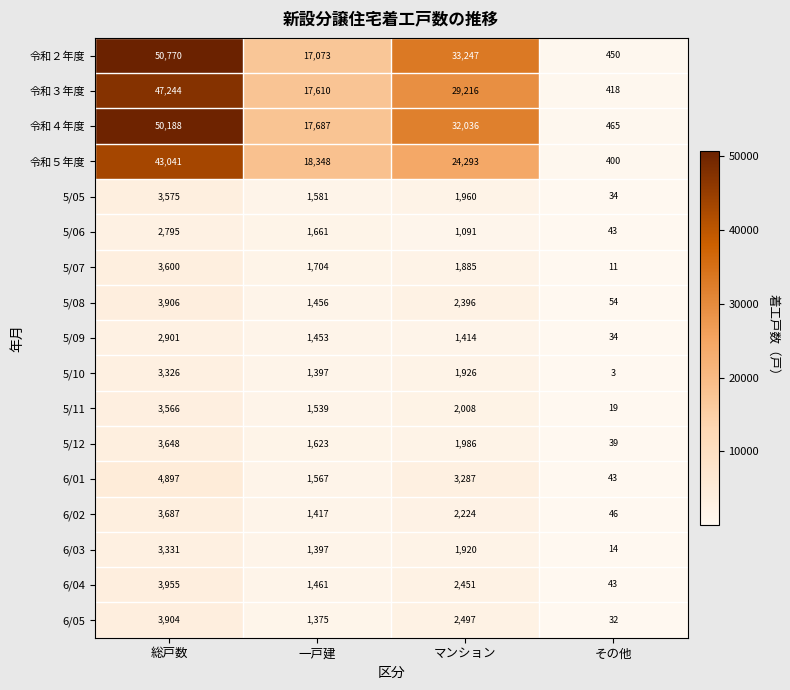

Which category has the lowest value in the 5/08 series?

その他